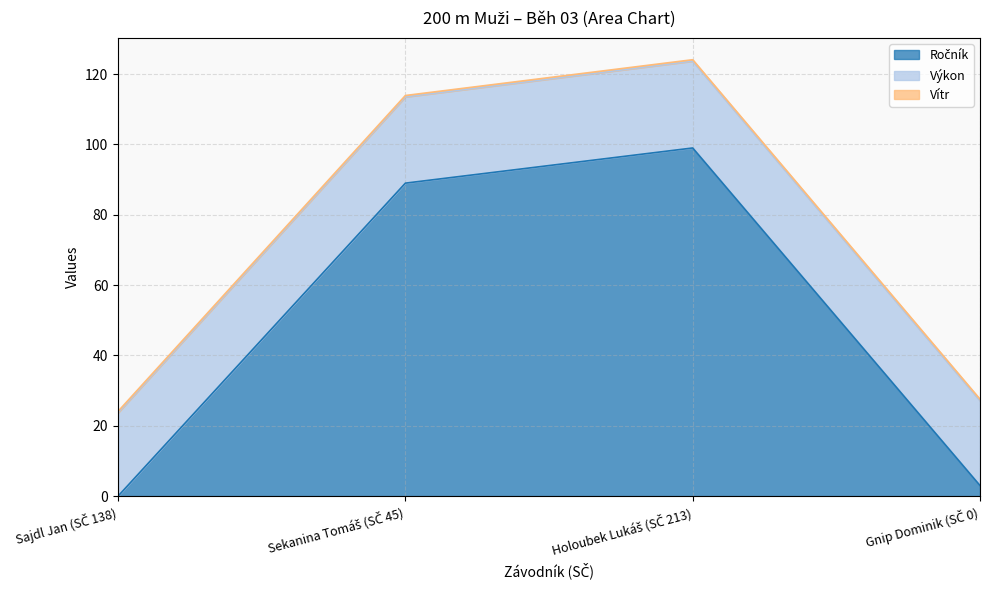

How many interior local peaks does the Výkon series have?

1